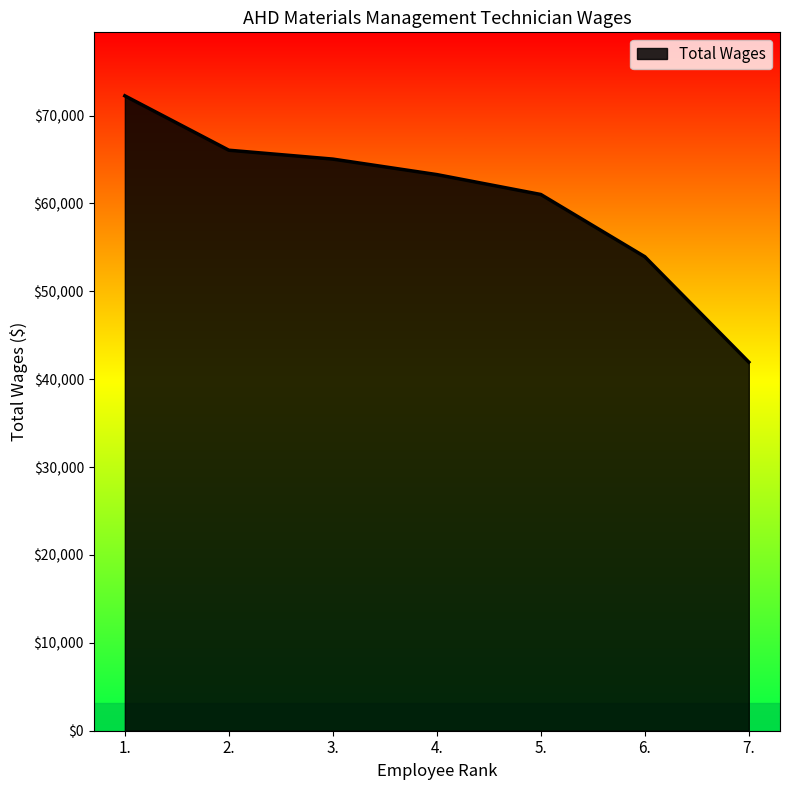

The value at 1. is 72254. True or false?

True